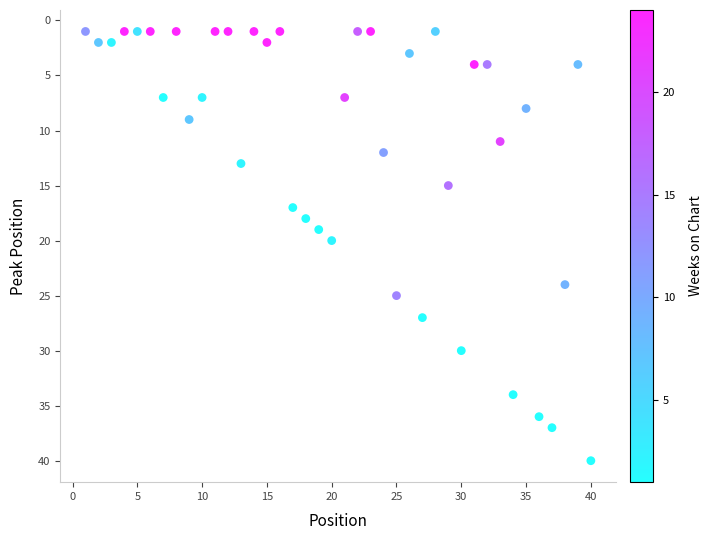

What is the range of X values (max minus min)?

39